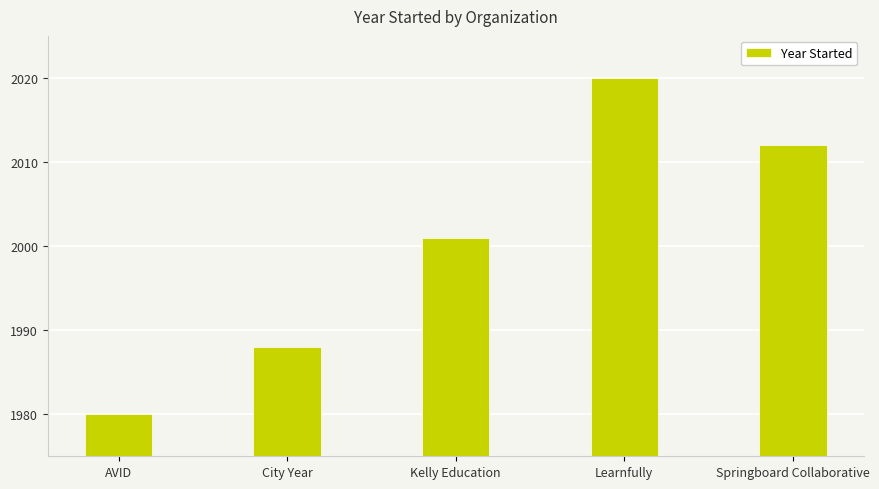

How many values are between 1988 and 2012?

3